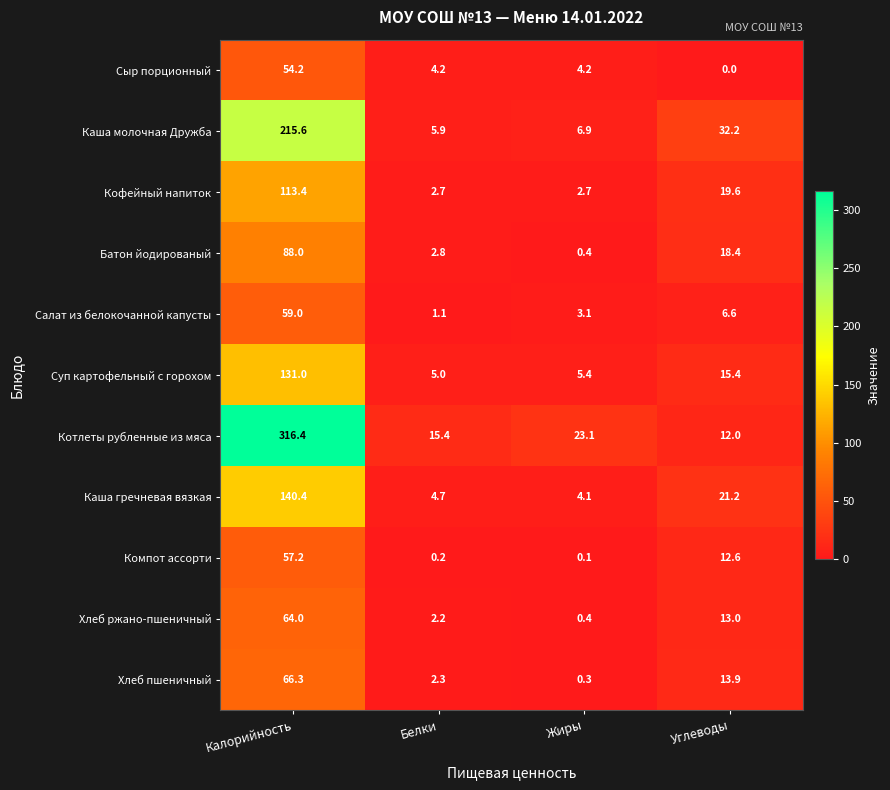

What is the difference between the Хлеб пшеничный values at Углеводы and Белки?

11.6